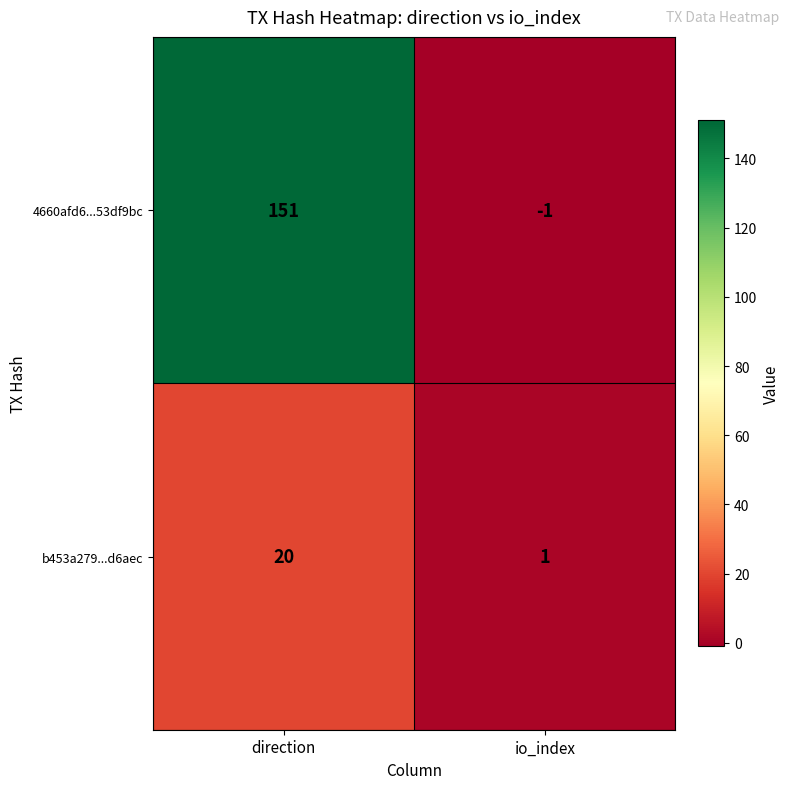

Reading right to left, transcribe all the data shown in this chart.

4660afd6...53df9bc: io_index=-1	direction=151
b453a279...d6aec: io_index=1	direction=20